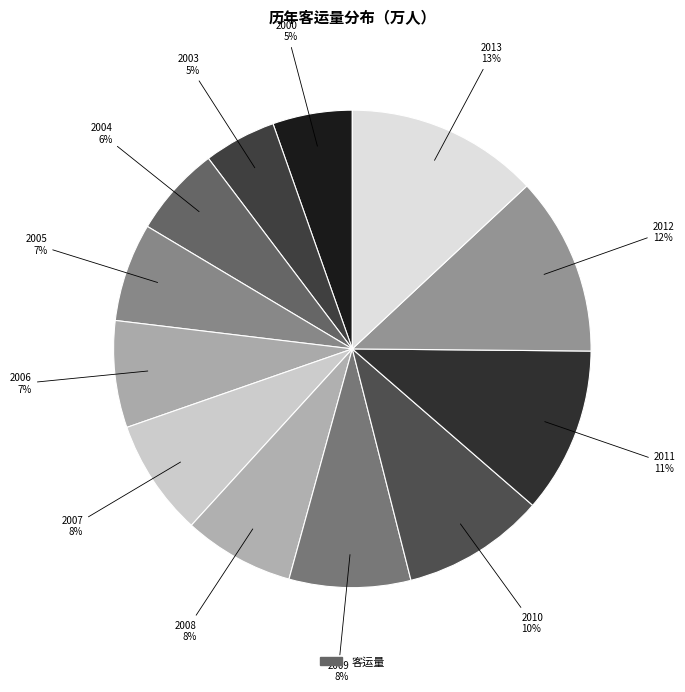

How many segments does this pie chart have?

12